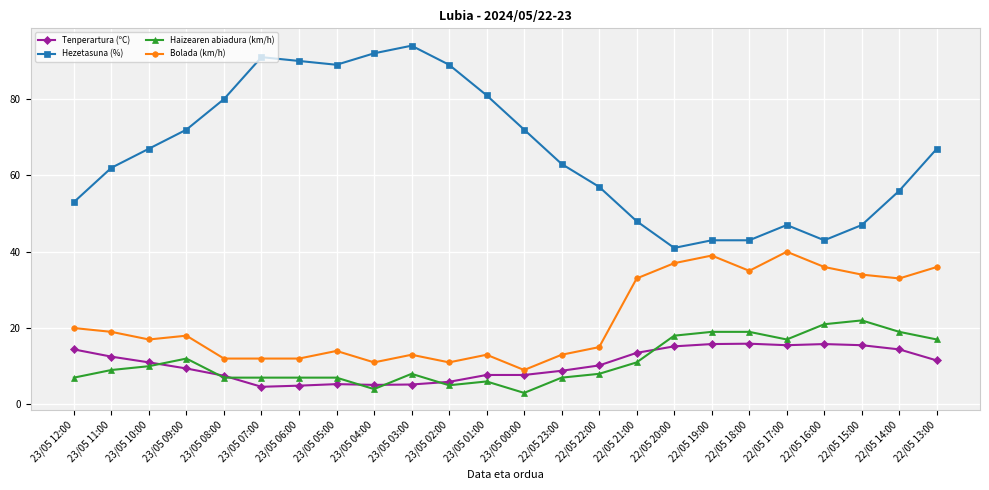

Which label corresponds to the largest value in the chart?

23/05 03:00